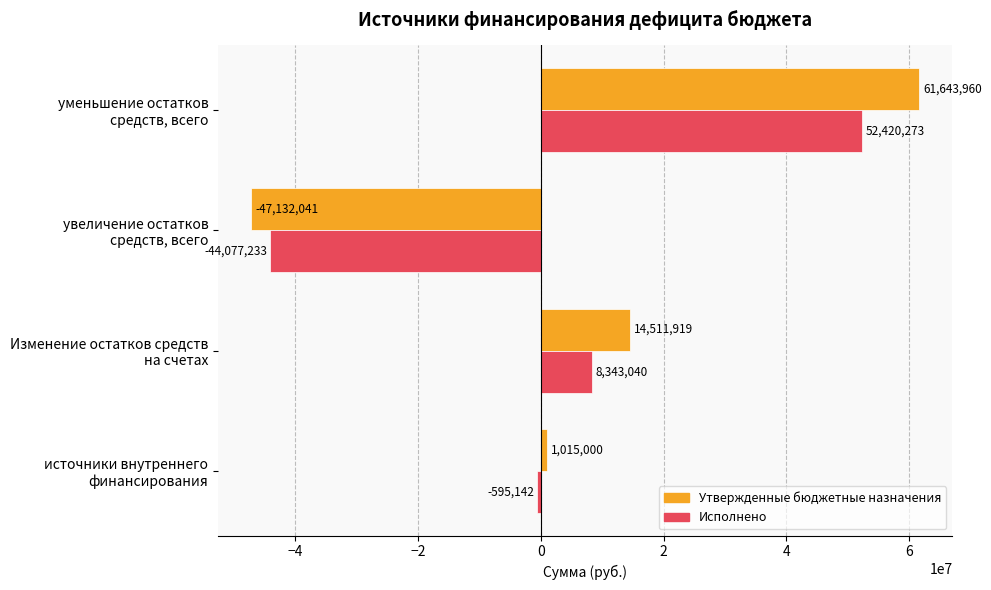

Rank the series by their maximum value, from lowest to highest.

Исполнено, Утвержденные бюджетные назначения